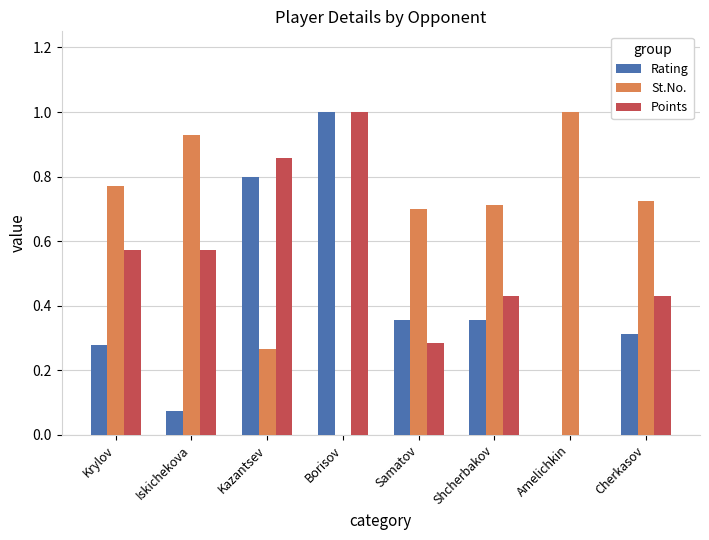

Read the St.No. value at Amelichkin.

1.0